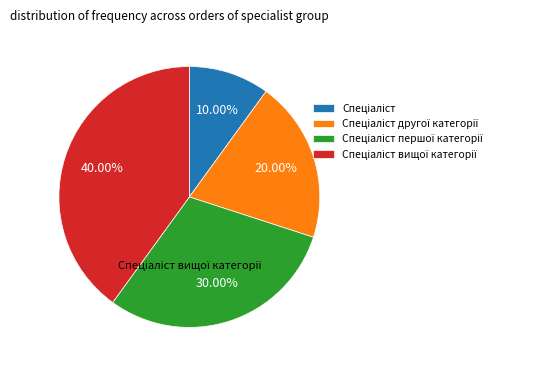

Is there a majority slice in this chart?

No